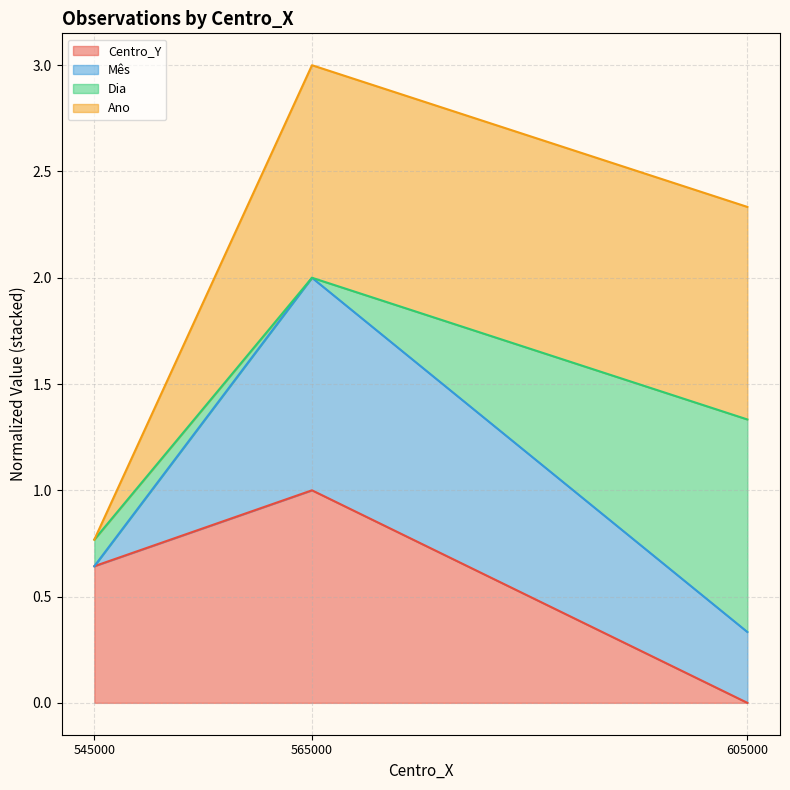

How many categories are shown in the chart?

3